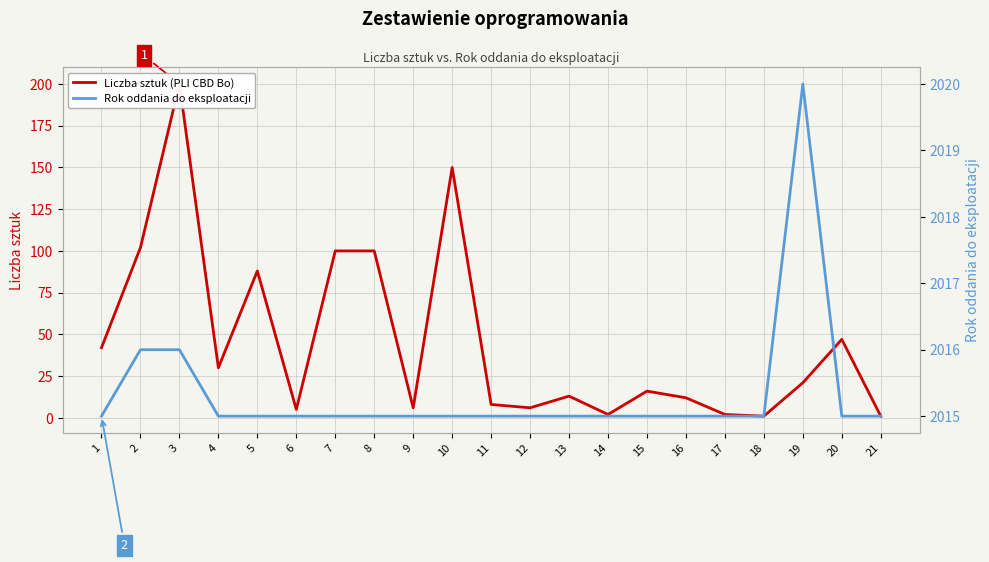

List the series in order of their peak value, lowest first.

Liczba sztuk (PLI CBD Bo), Rok oddania do eksploatacji